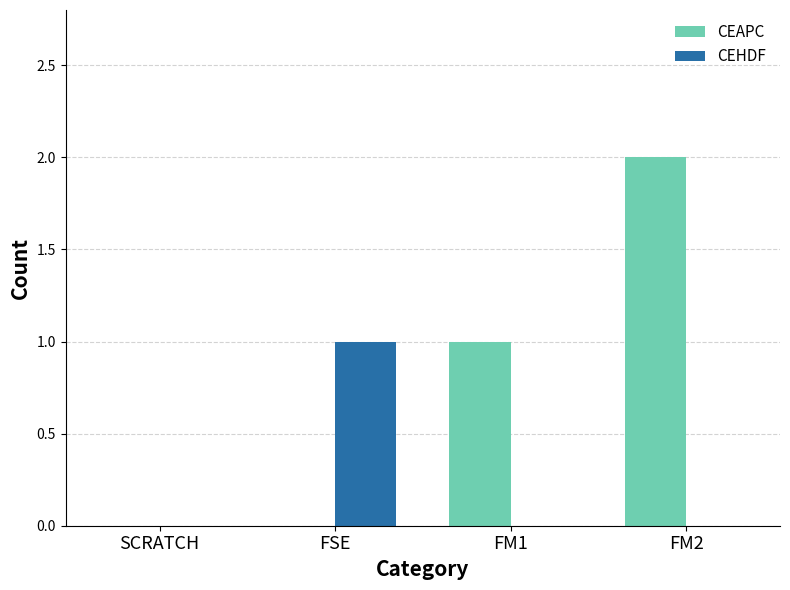

Is the value of CEAPC at FM2 greater than the value of CEHDF at FSE?

Yes